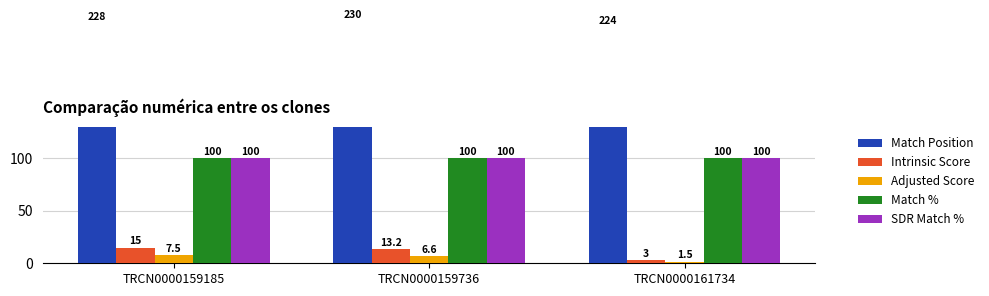

What is the value of the Match % bar at the 2nd from the left?

100.0